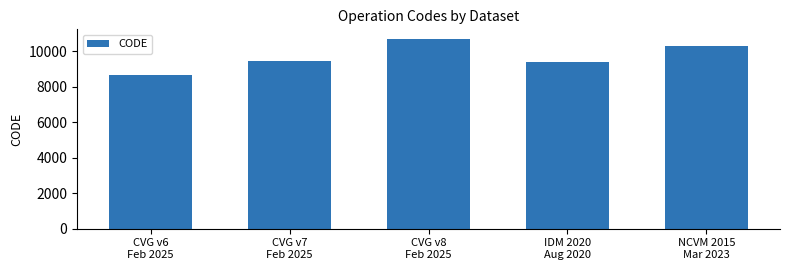

The chart shows a value of 5339 at CVG v6
Feb 2025. True or false?

False